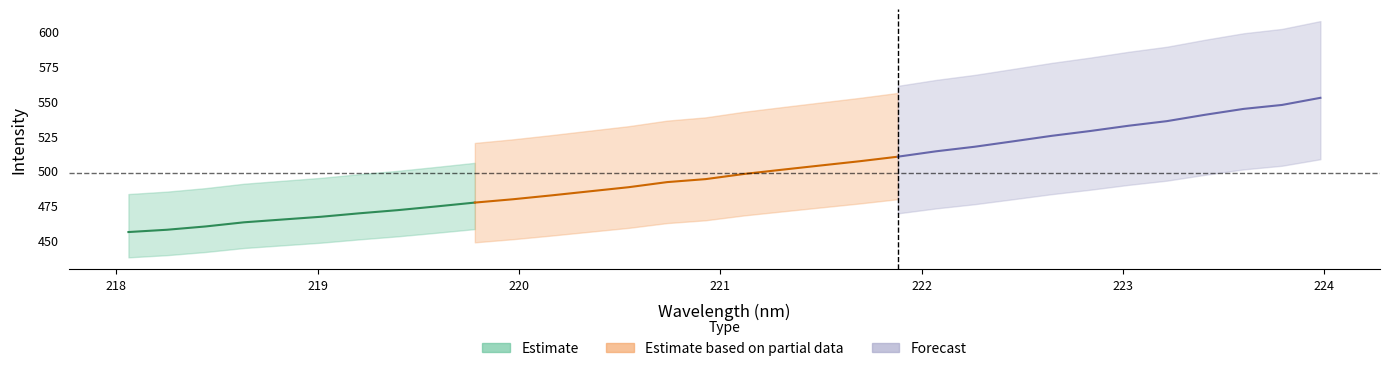

Reading left to right, extract all data points from this chart.

wavelength: 218.1	218.3	218.4	218.6	218.8	219.0	219.2	219.4	219.6	219.8	220.0	220.2	220.4	220.5	220.7	220.9	221.1	221.3	221.5	221.7	221.9	222.1	222.3	222.5	222.6	222.8	223.0	223.2	223.4	223.6	223.8	224.0
intensity: 455.8	457.5	459.8	462.8	464.8	466.8	469.3	471.6	474.2	477.0	479.4	482.2	485.2	488.1	491.8	493.9	497.6	500.7	503.7	506.8	510.1	514.0	517.2	521.1	525.1	528.5	532.3	535.6	540.2	544.5	547.3	552.4